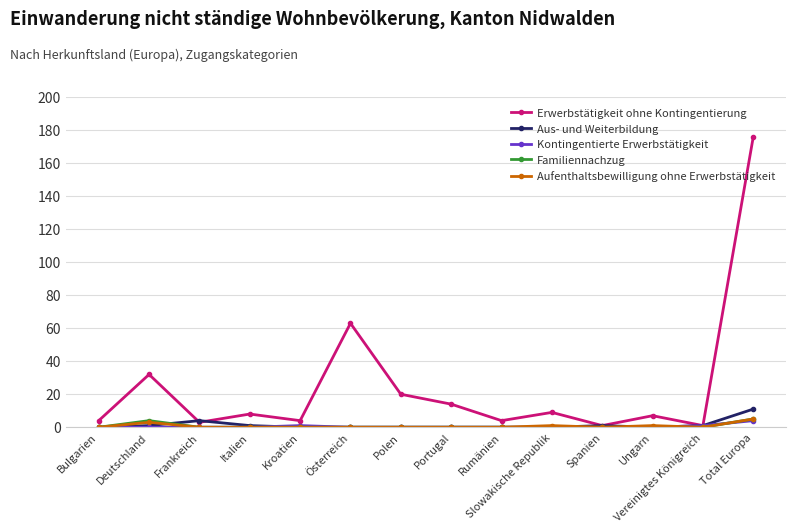

What is the total value across all series at Bulgarien?

4